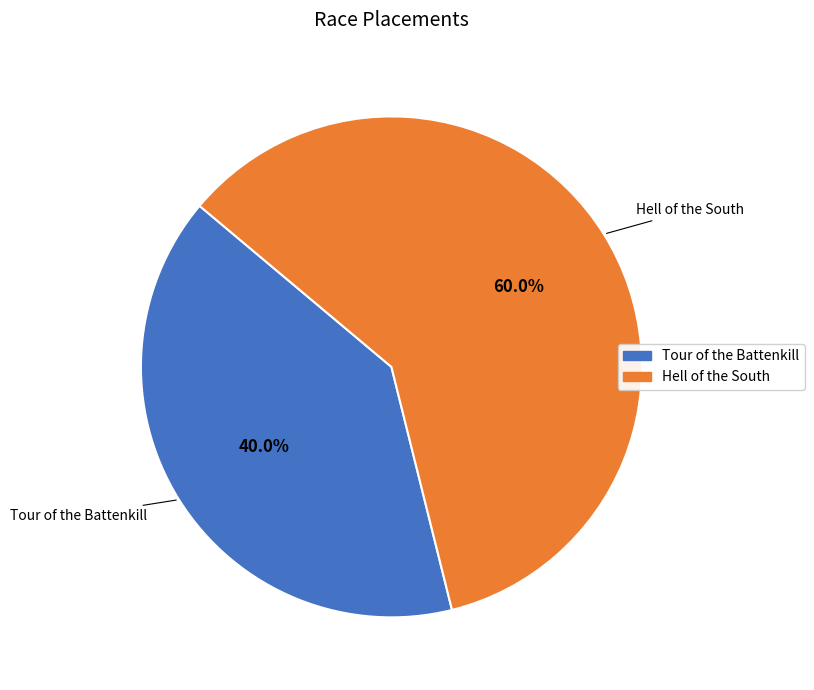

Does Tour of the Battenkill represent more than half of the total?

No